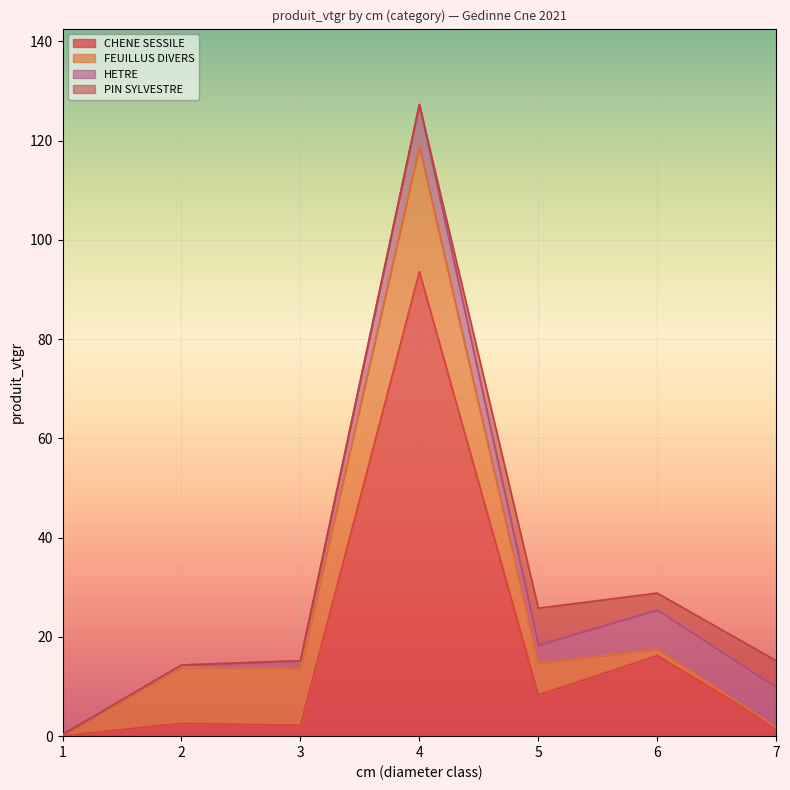

In CHENE SESSILE, how many points are lower than both neighbors (excluding endpoints)?

2